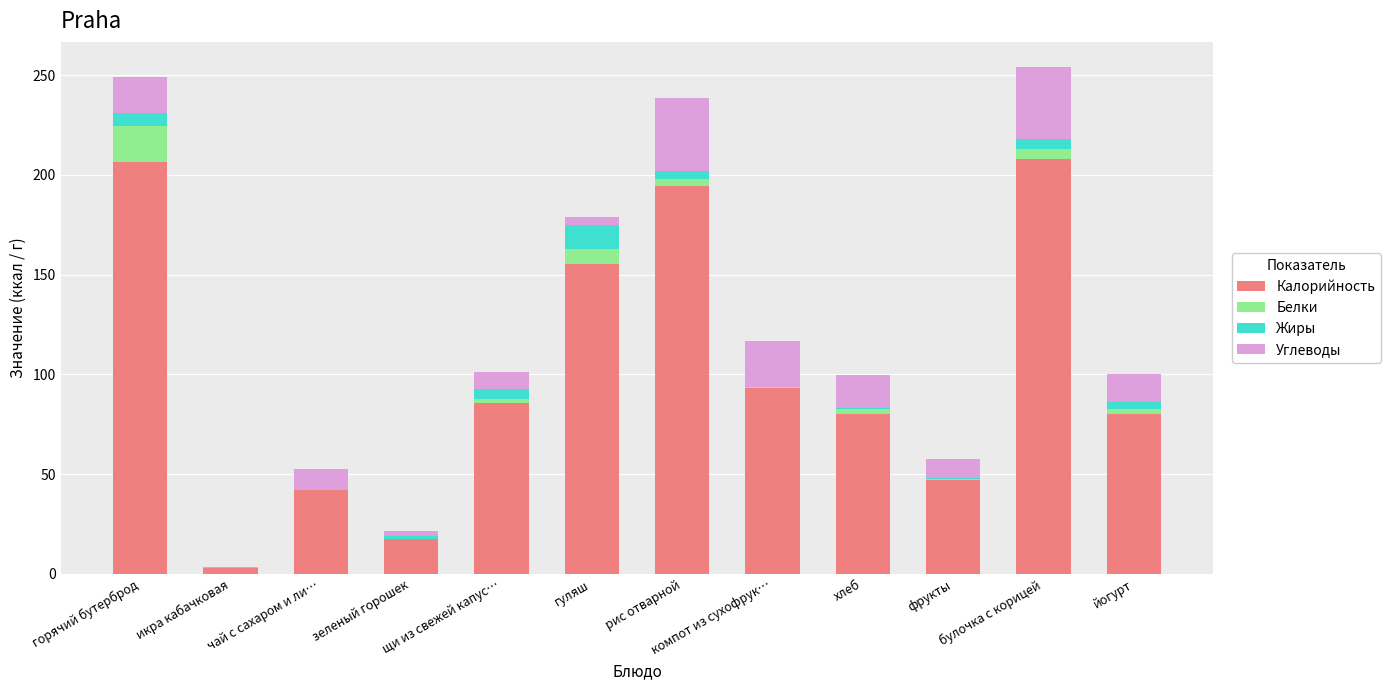

What is the maximum value for Калорийность?

208.0